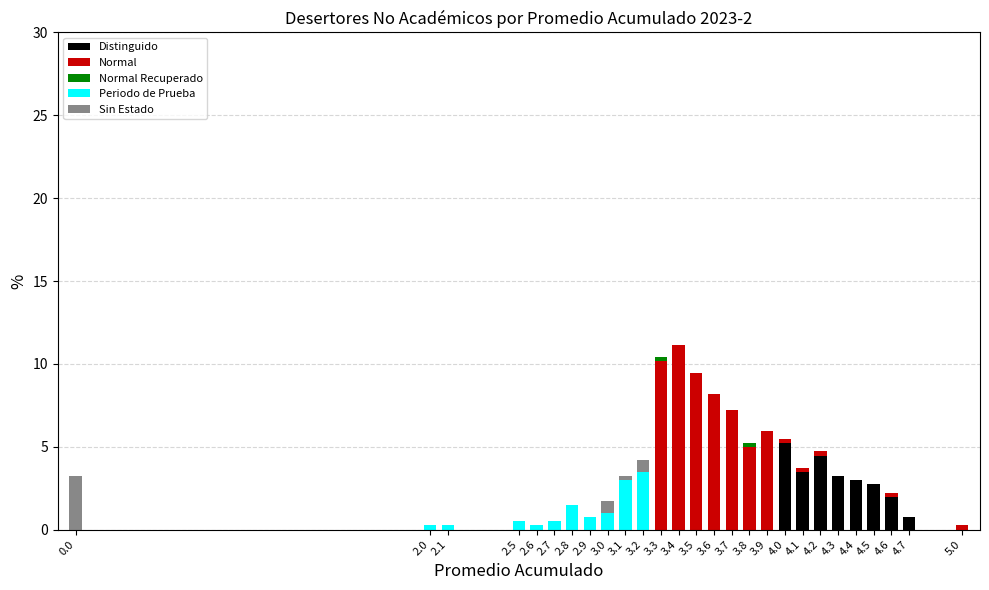

The value of Distinguido at 2.1 is 0.0. True or false?

True